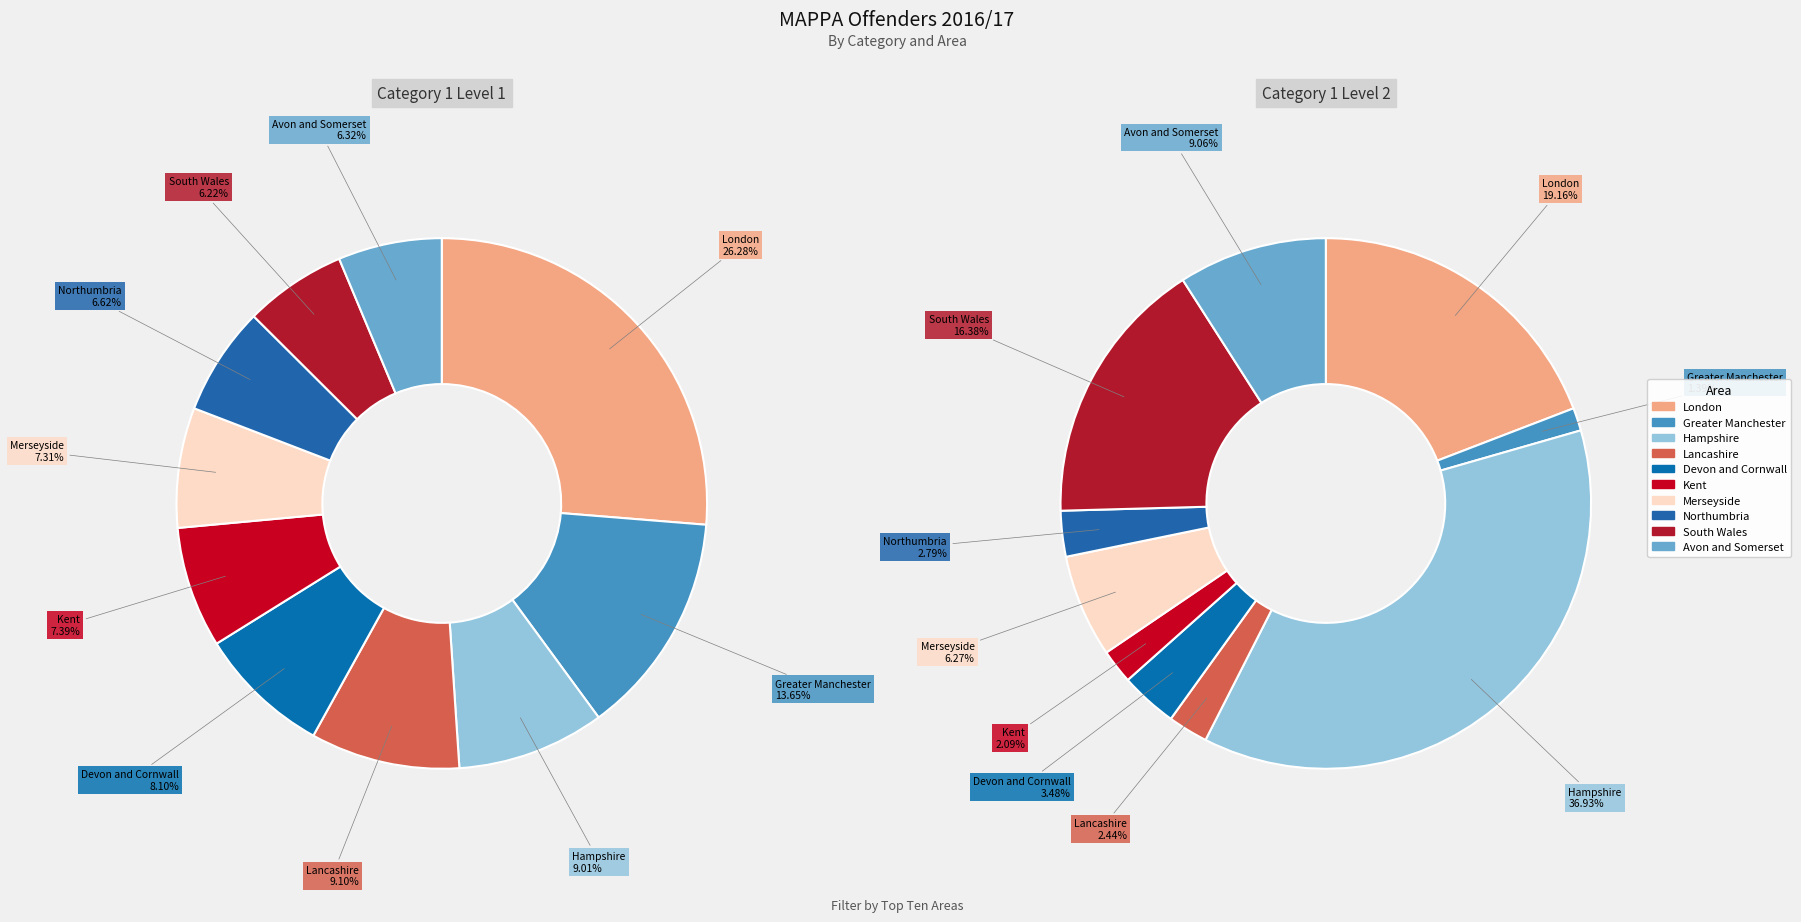

Does Cambridgeshire account for over 50% of the chart?

No